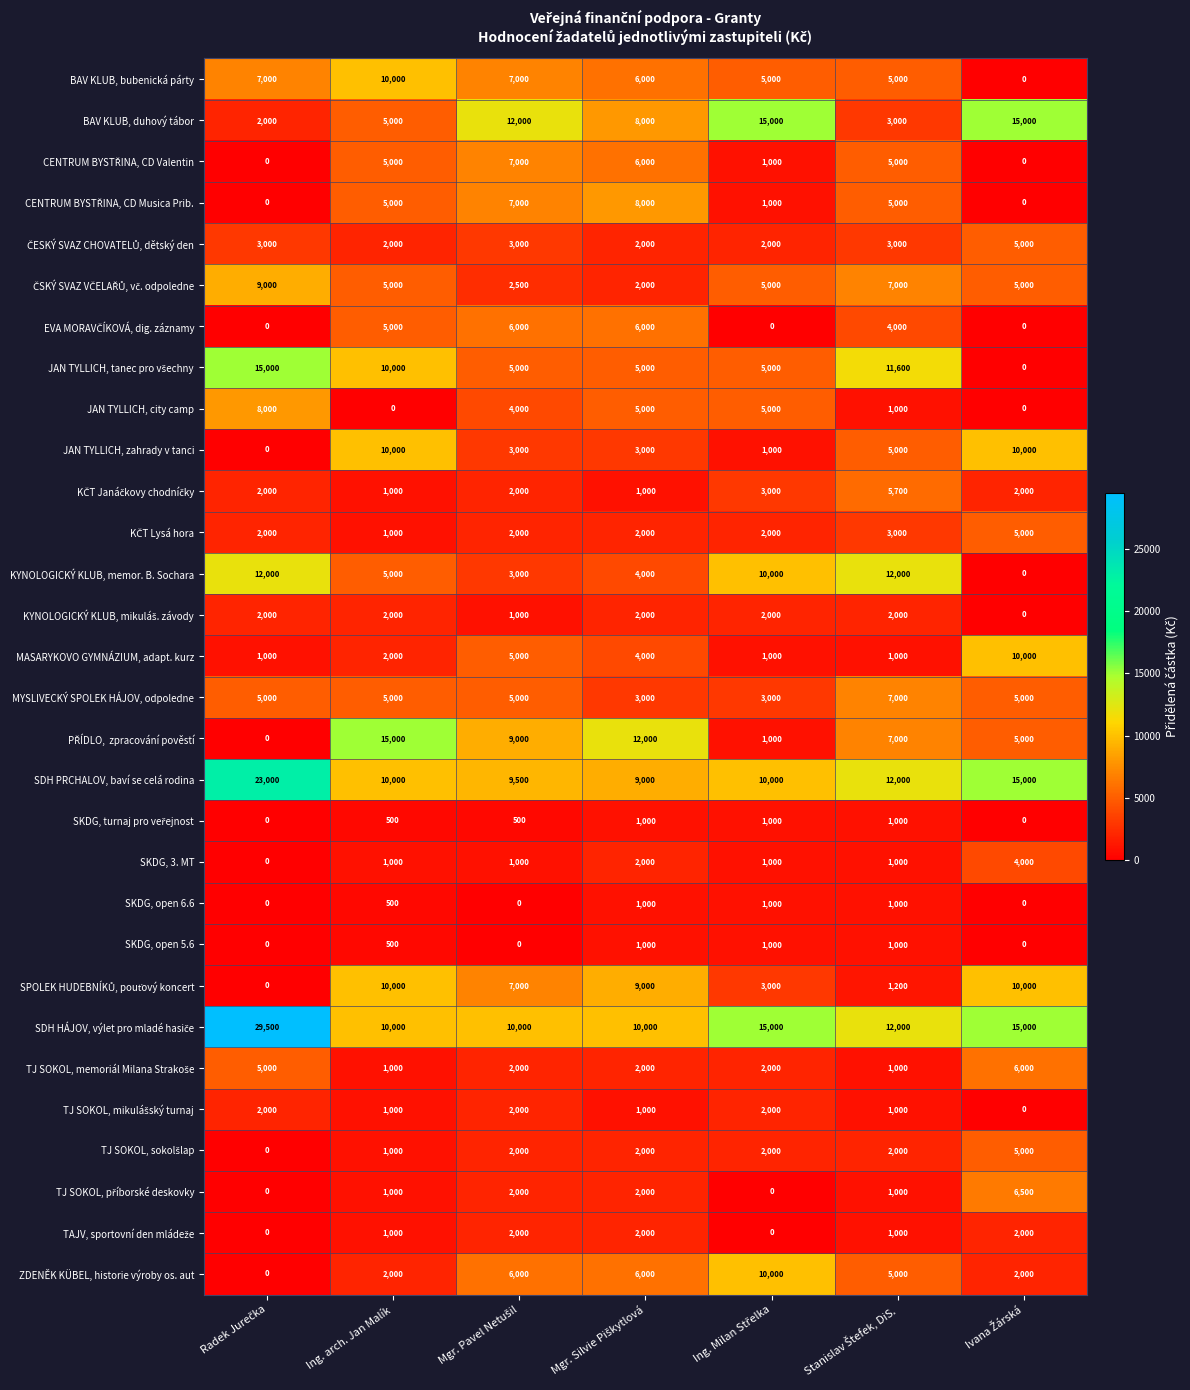

What is the difference between the maximum and minimum values in the MYSLIVECKÝ SPOLEK HÁJOV, odpoledne series?

4000